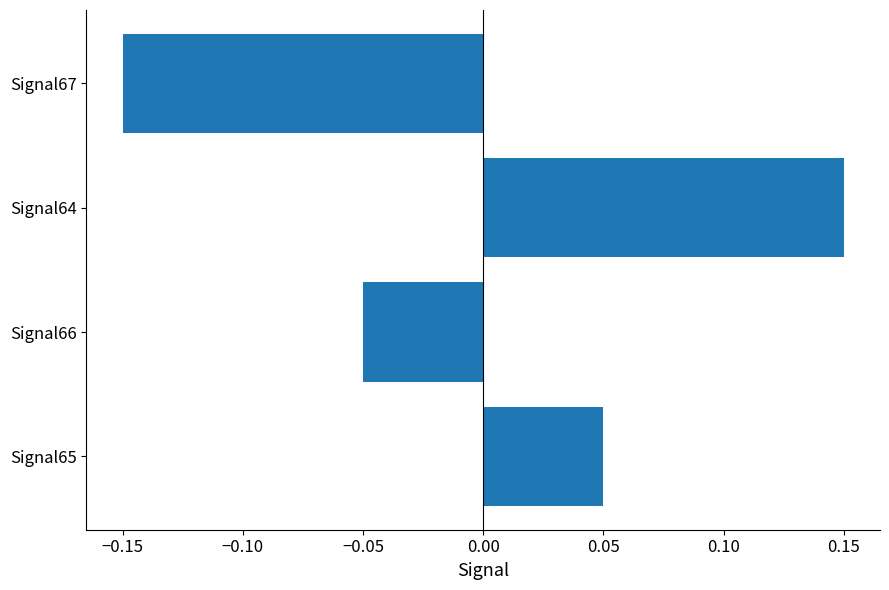

Is it true that the value at Signal66 is -0.1?

False